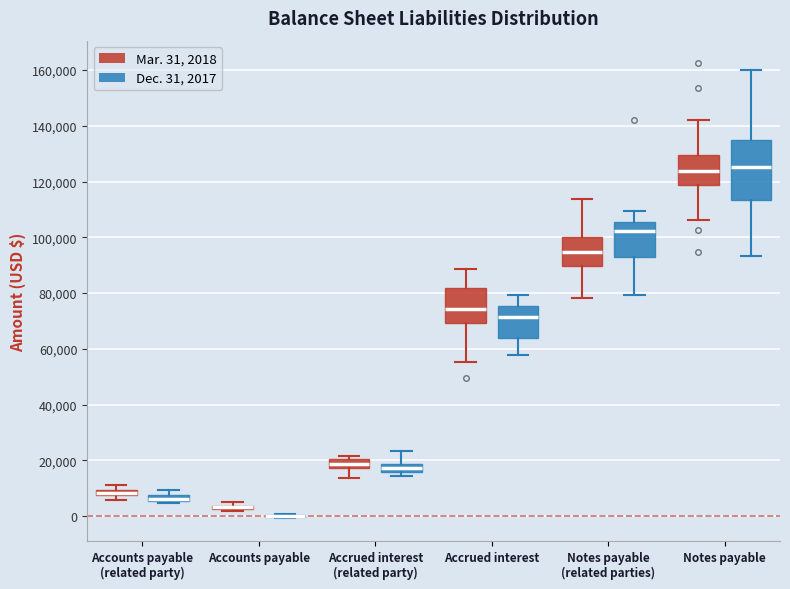

Where is the lower edge of the box for Accrued interest (Dec. 31, 2017) on the y-axis? The values are not printed on the chart, so give them approximately, as read against the axis.

64000